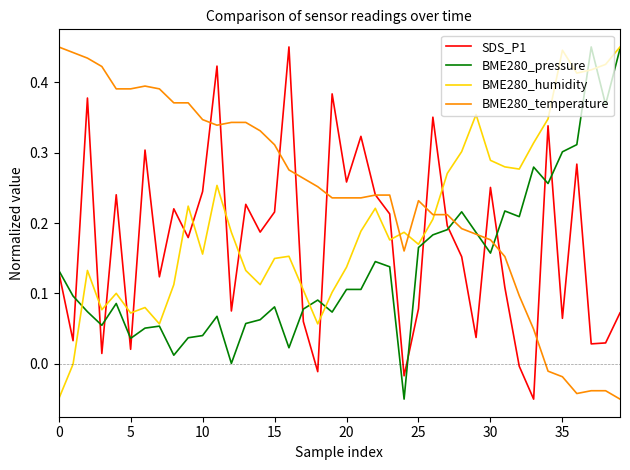

List the series in order of their overall mean, lowest first.

BME280_pressure, SDS_P1, BME280_humidity, BME280_temperature